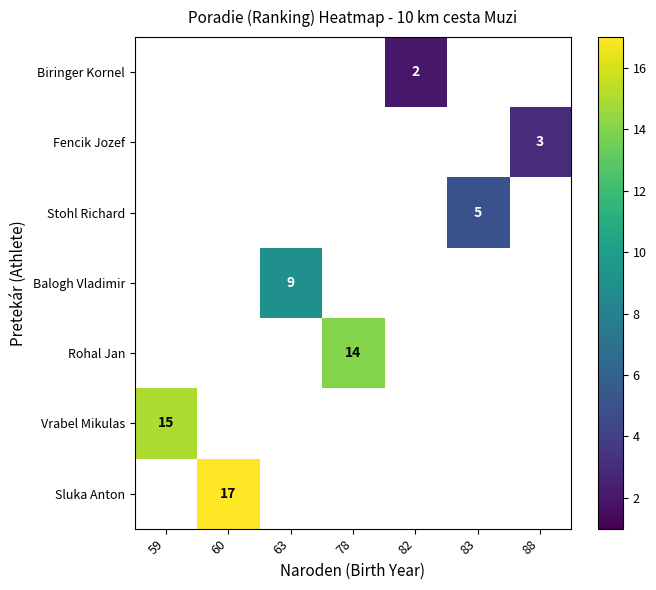

Which category has the lowest value across all series?

82